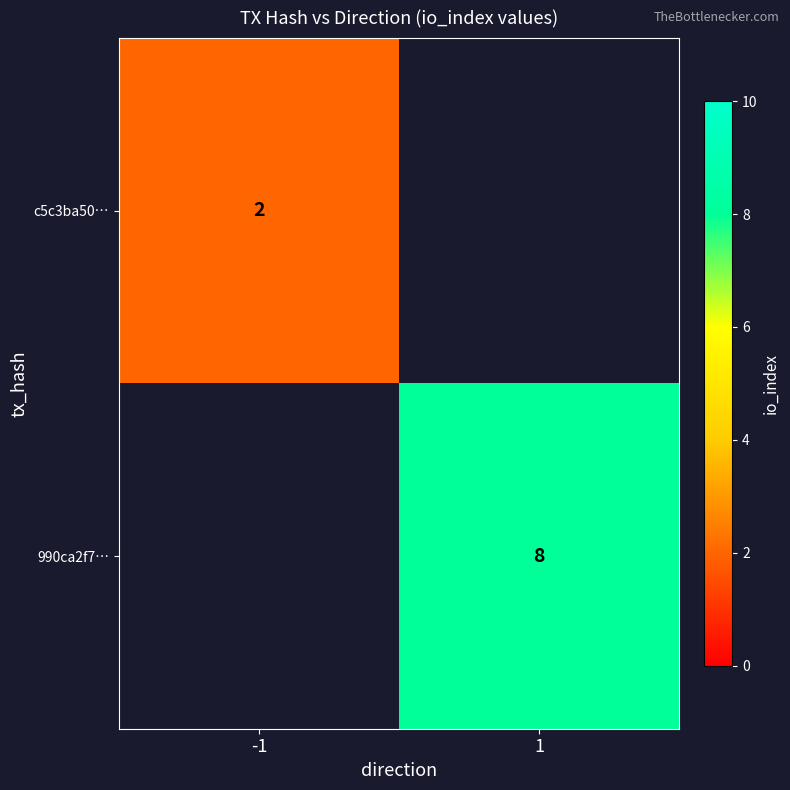

True or false: 990ca2f7… has a value of 8 at 1.

True